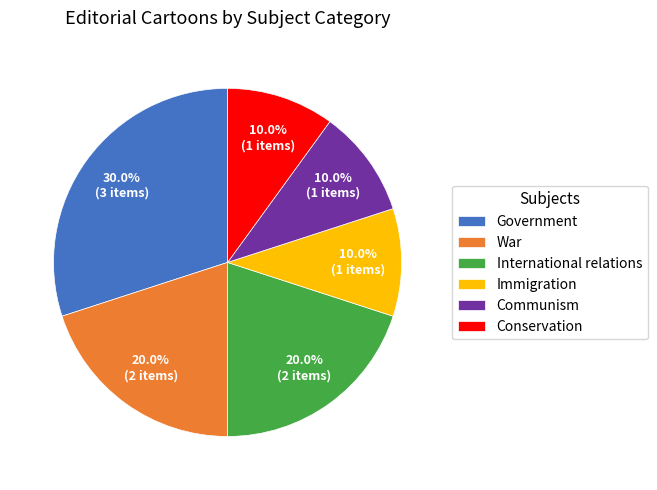

To the nearest percent, what is the combined percentage of Conservation and International relations?

30%